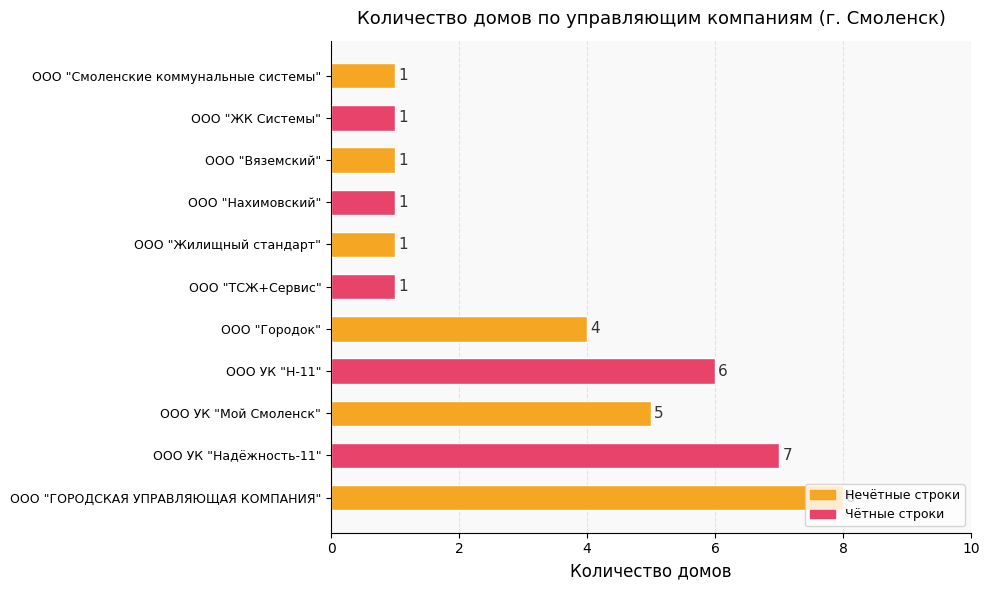

What is the ratio of the value at ООО "ГОРОДСКАЯ УПРАВЛЯЮЩАЯ КОМПАНИЯ" to the value at ООО "Городок"?

2.0